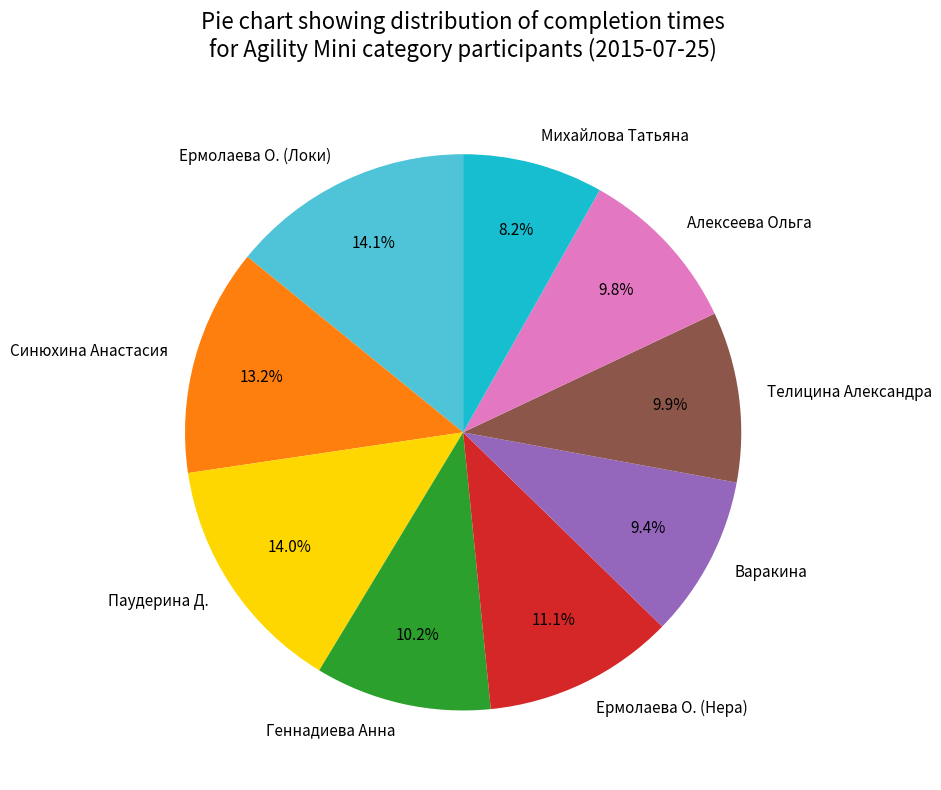

To the nearest percent, what percentage of the pie is Варакина?

9%